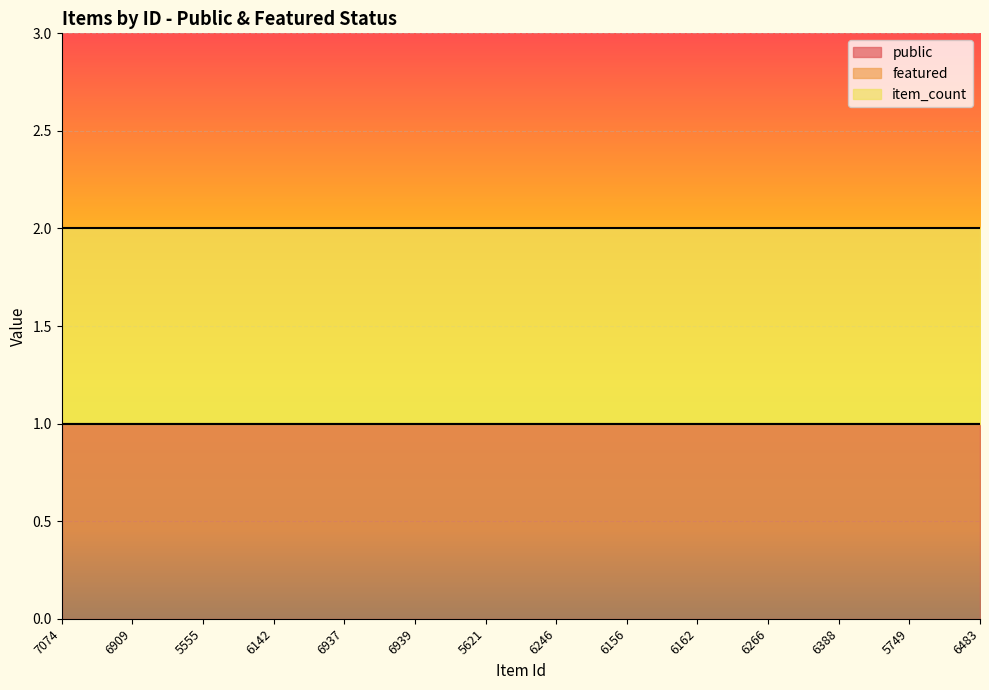

Which series has the widest spread of values?

public